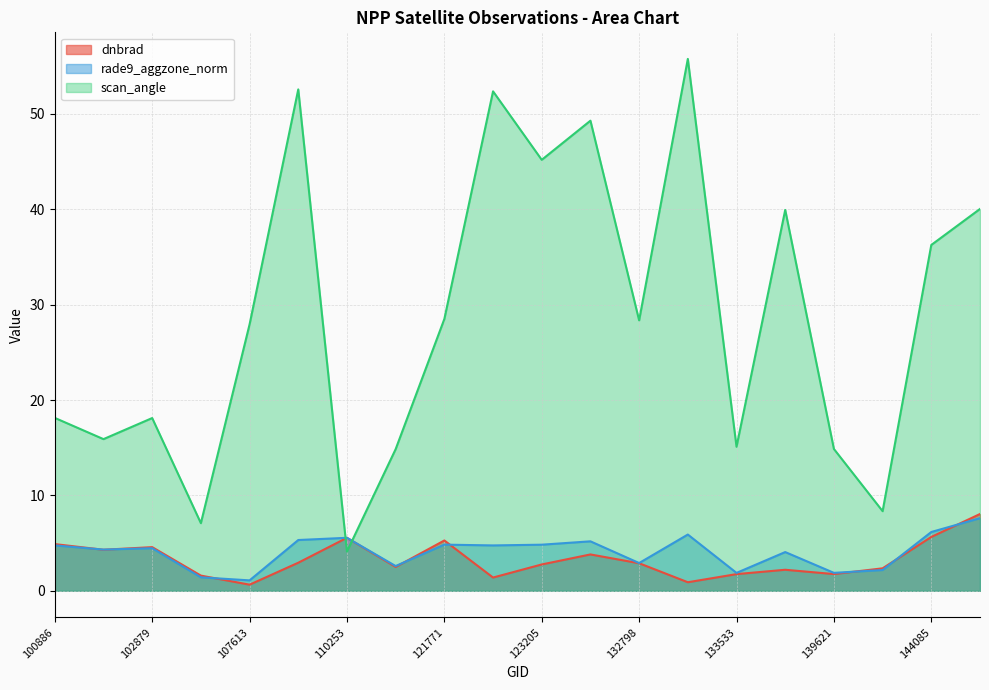

At 114757, list the series in order from largest to smallest.

scan_angle, rade9_aggzone_norm, dnbrad